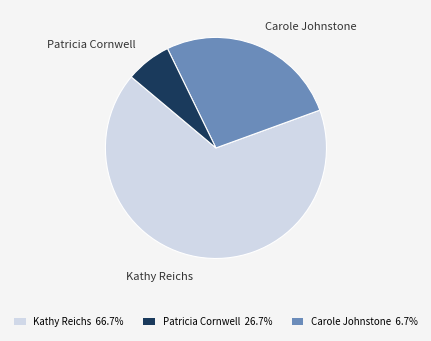

How many slices are in this pie chart?

3